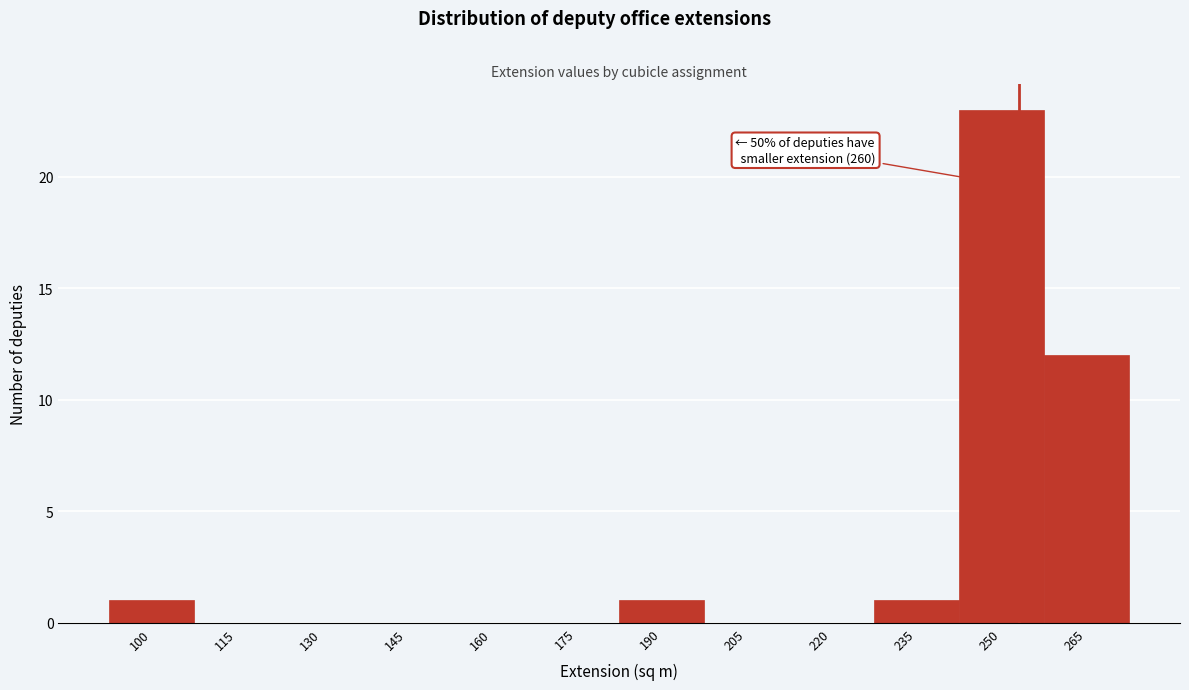

Reading left to right, what are all the values shown in this chart?

100=1	115=0	130=0	145=0	160=0	175=0	190=1	205=0	220=0	235=1	250=23	265=12